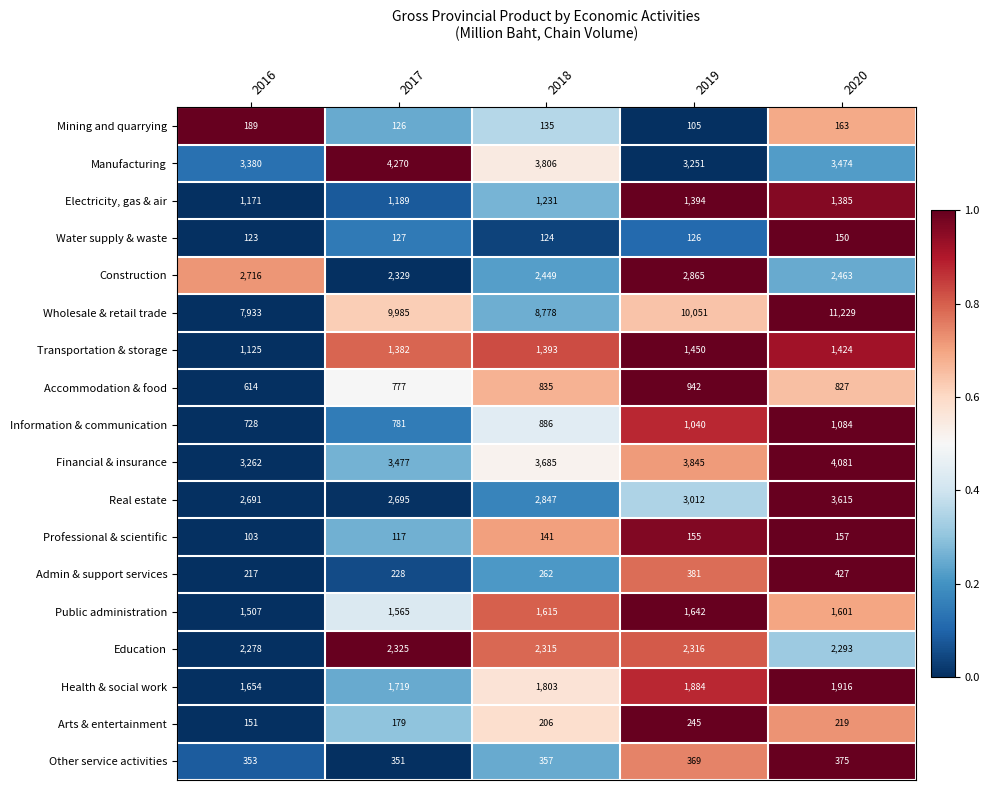

What is the sum of the Information & communication values at 2017 and 2020?

1865